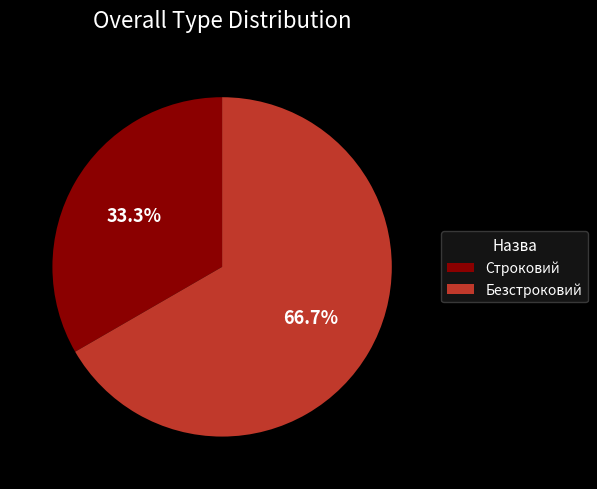

How many segments does this pie chart have?

2